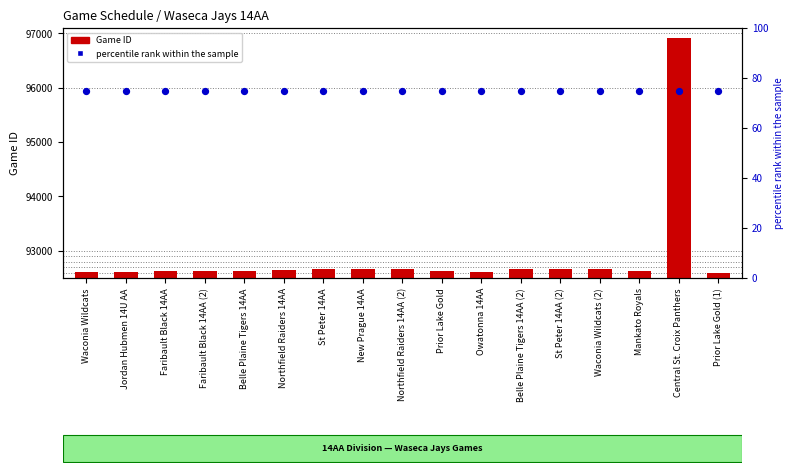

Which series reaches the minimum Y coordinate?

percentile rank within the sample